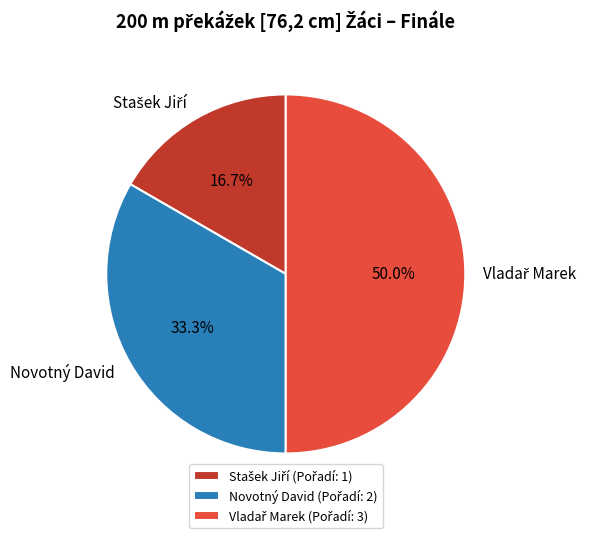

How many slices are in this pie chart?

3